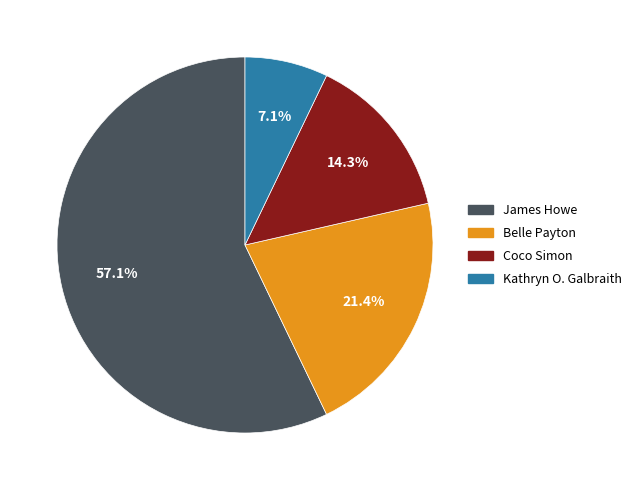

Is there a majority slice in this chart?

Yes